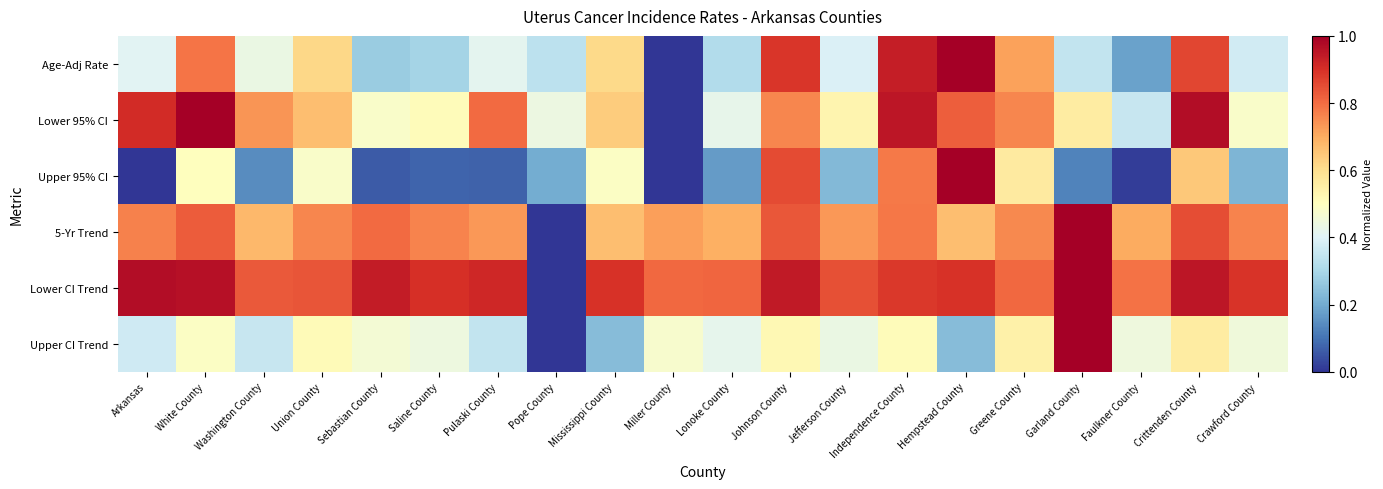

At how many categories does at least one series exceed 0?

20